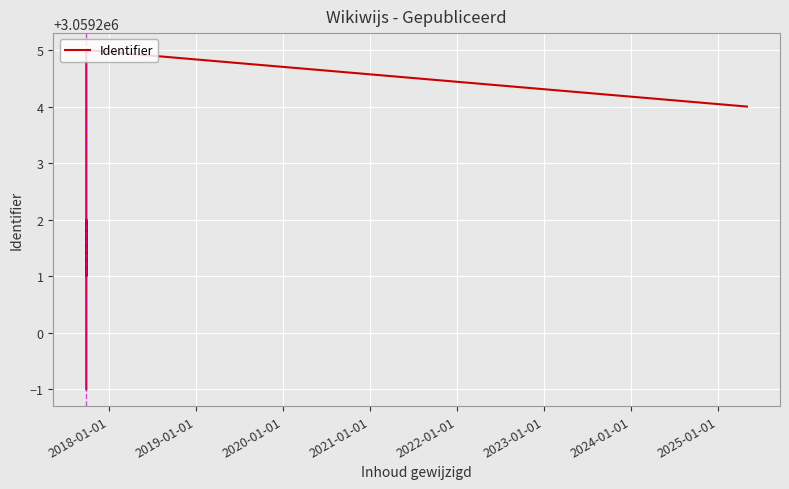

Reading left to right, what are all the values shown in this chart?

3059199	3059200	3059202	3059201	3059205	3059204